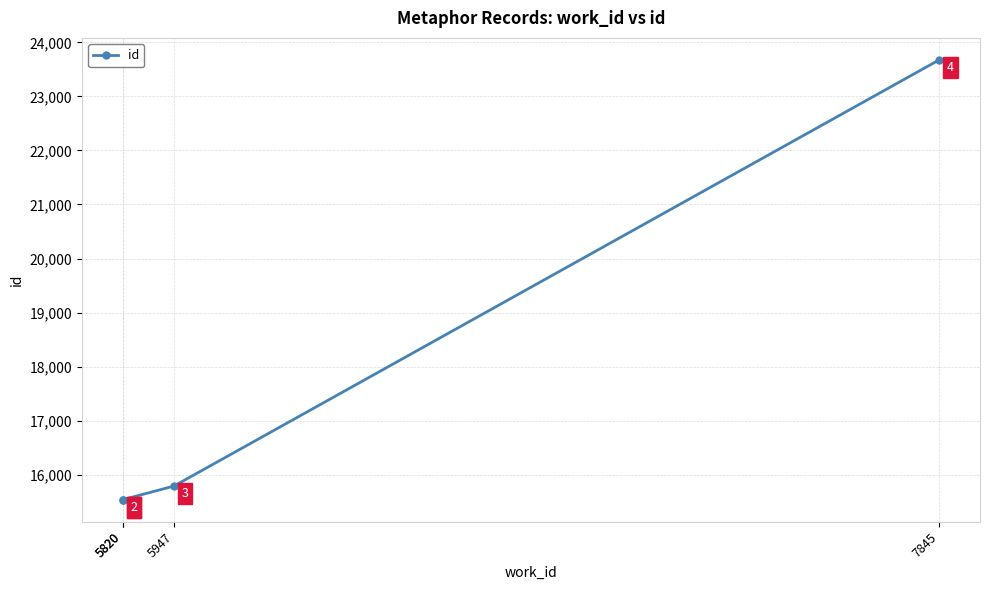

List the labels in order of value, largest first.

7845, 5947, 5820, 5820